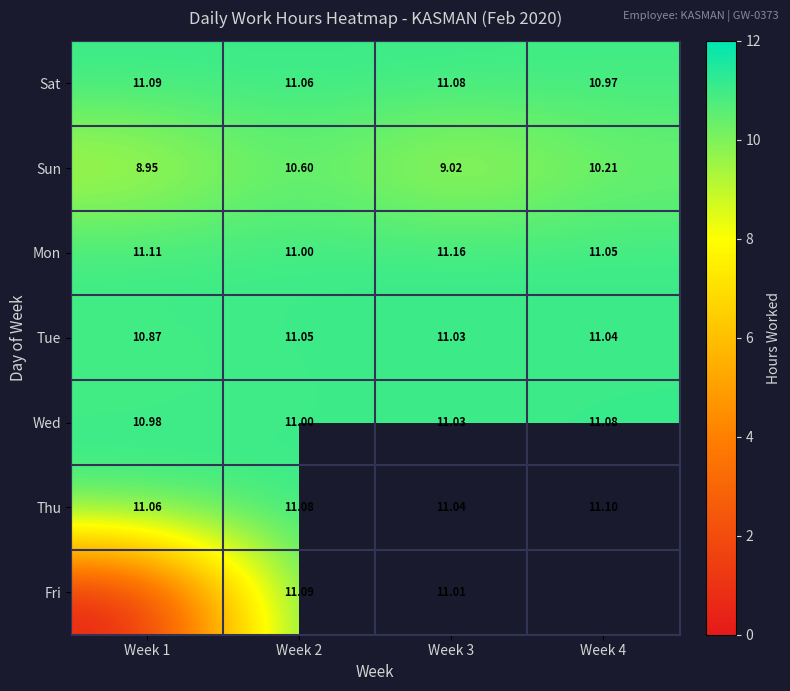

Count the Thu values in the range 11 to 12.

4